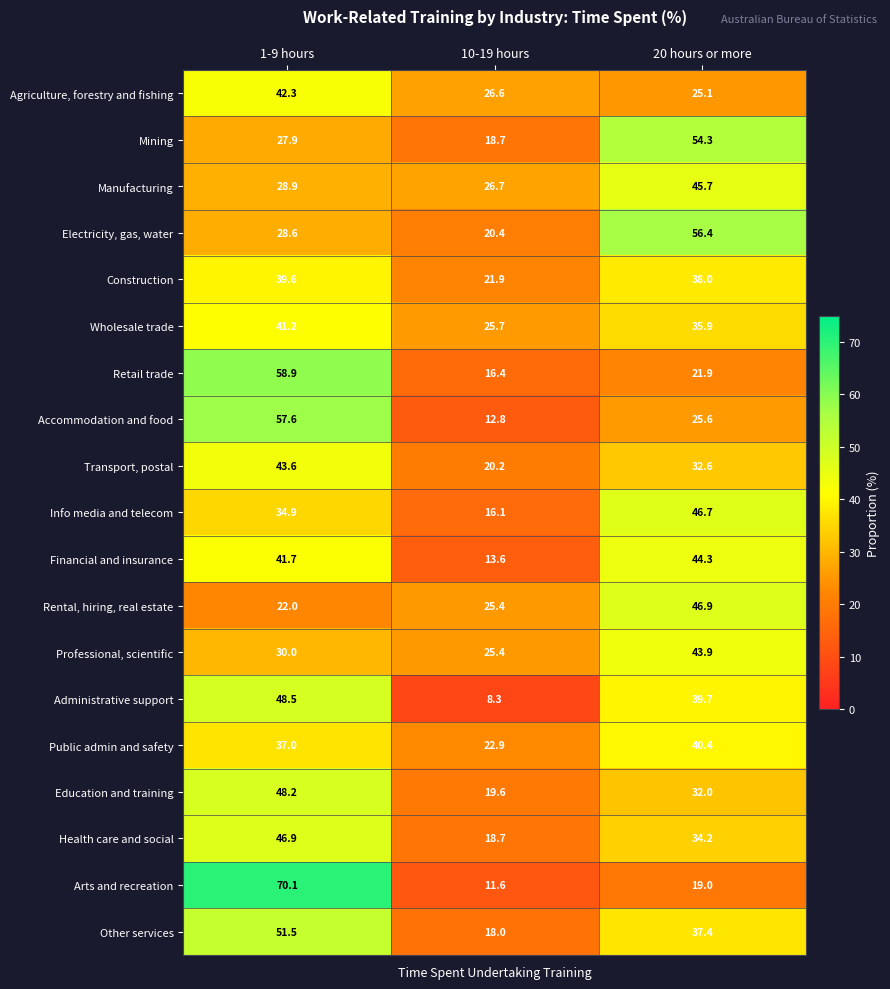

How many values in the Manufacturing series exceed 28?

2